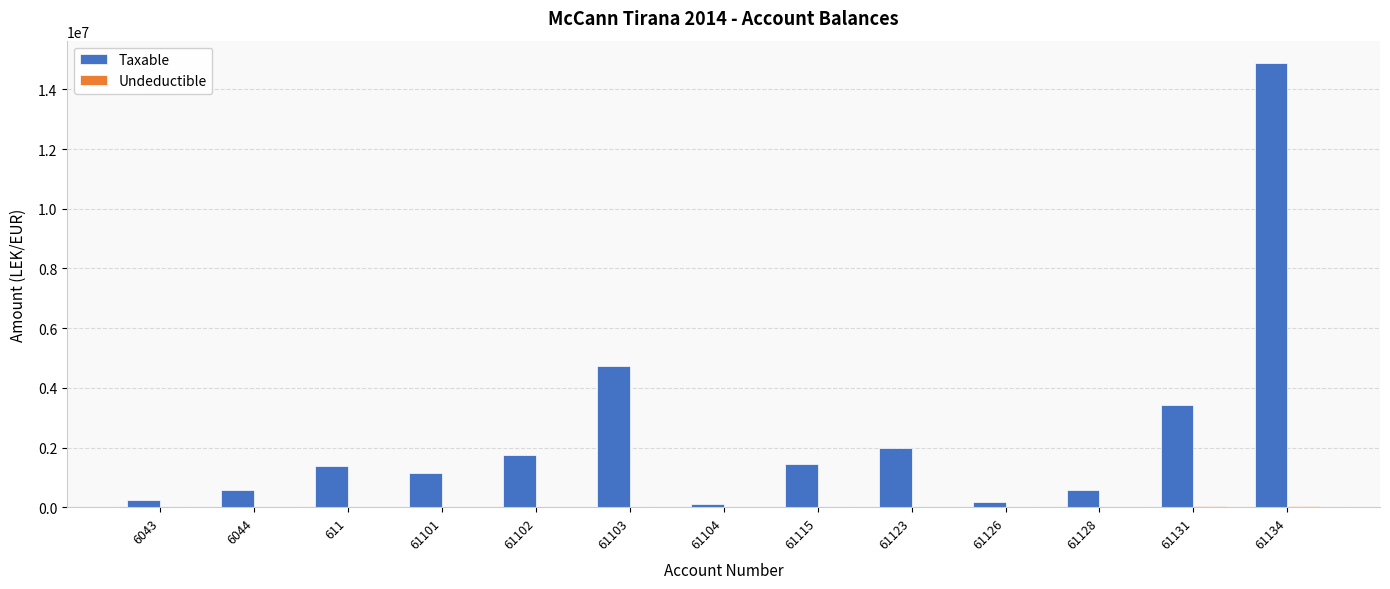

The Taxable series shows 5063305.6 at 61131. True or false?

False